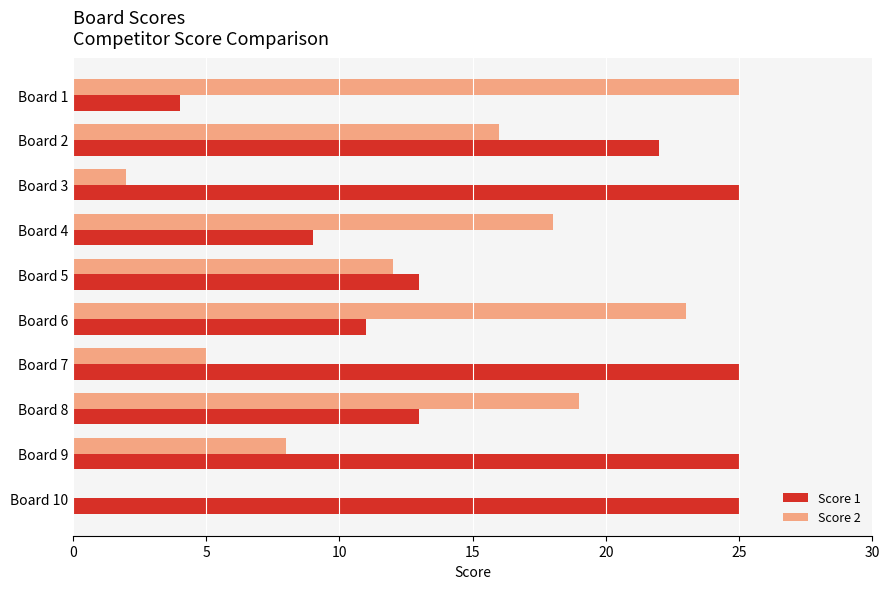

Between Board 1 and Board 9, which series saw the biggest shift?

Score 1